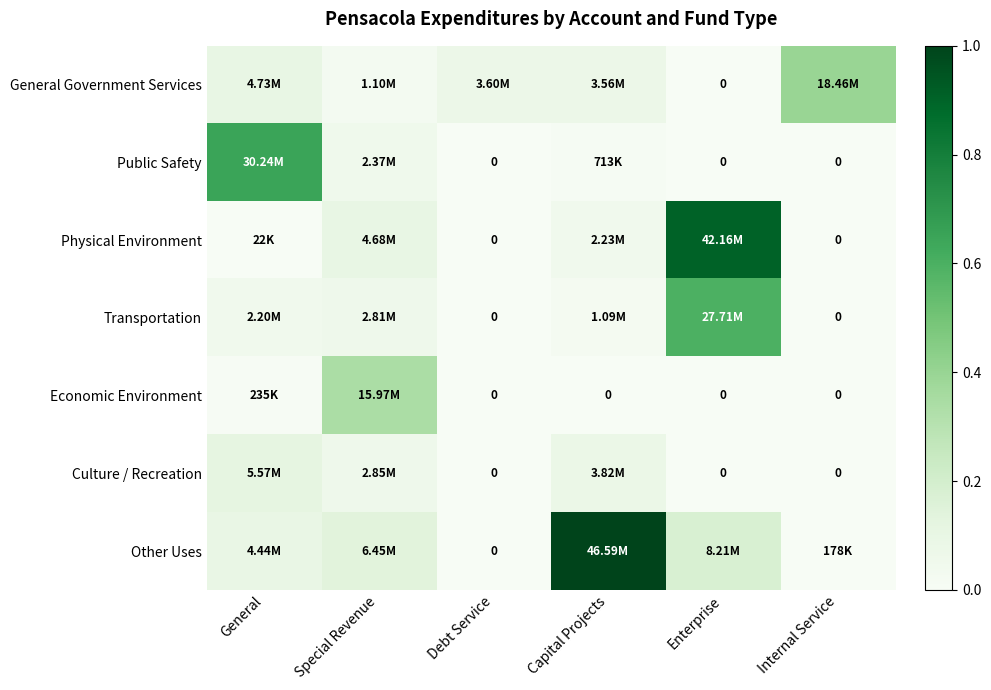

The General Government Services series shows 0.0 at Debt Service. True or false?

False